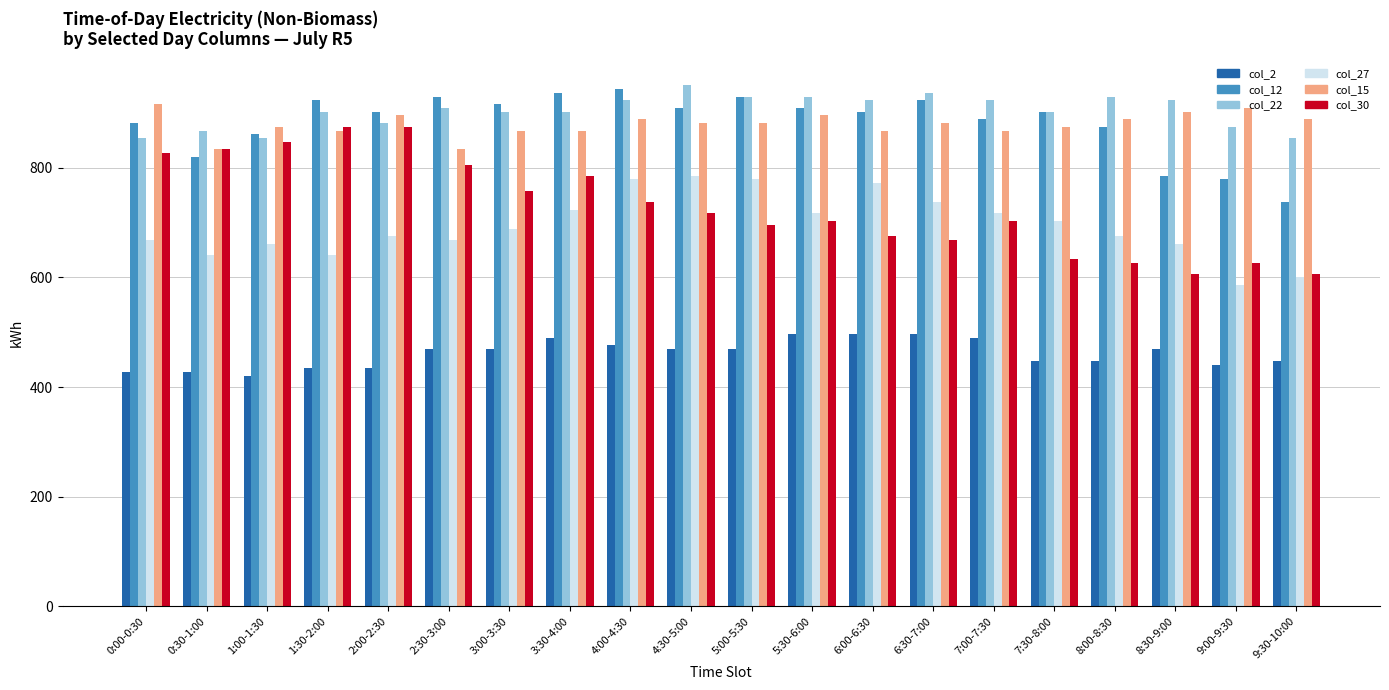

Which series has the widest spread of values?

col_30